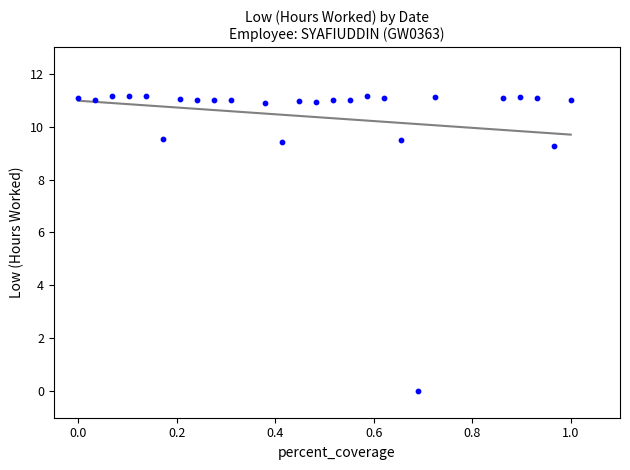

What is the range of X values (max minus min)?

1.0